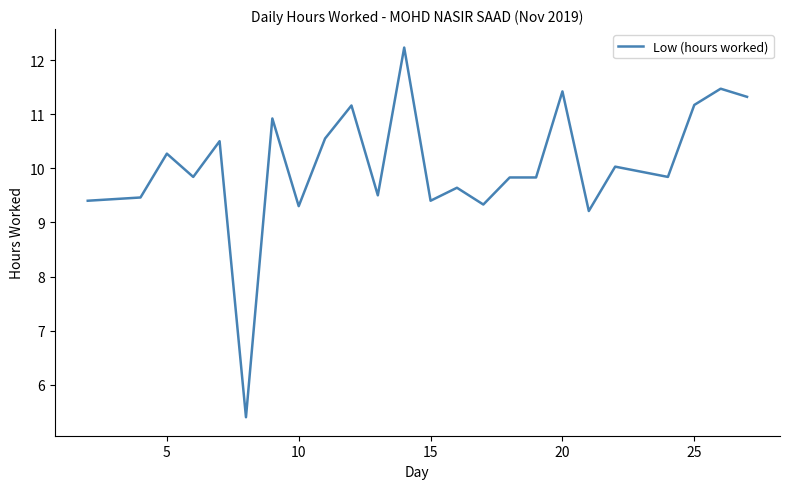

What is the minimum value shown in the chart?

5.4